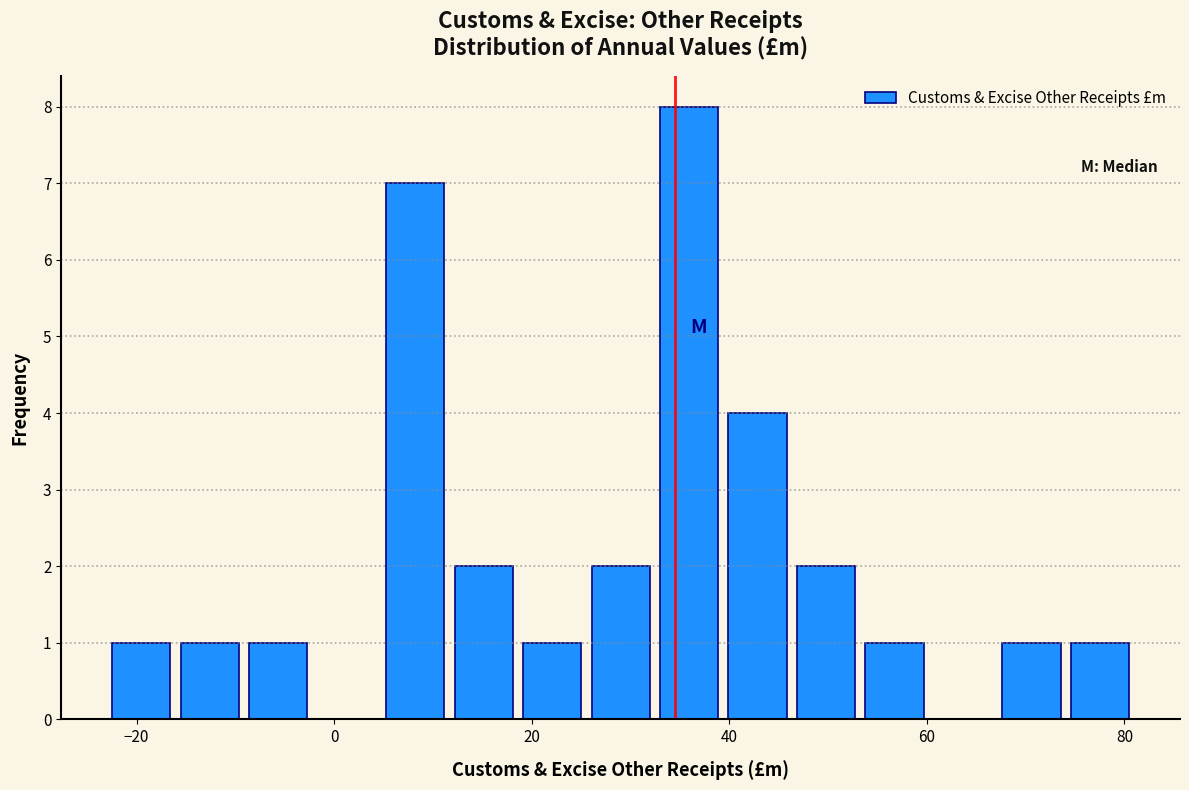

Around what value on the x-axis is the tallest bar? Give the approximate position of its centre, as read against the axis.

36